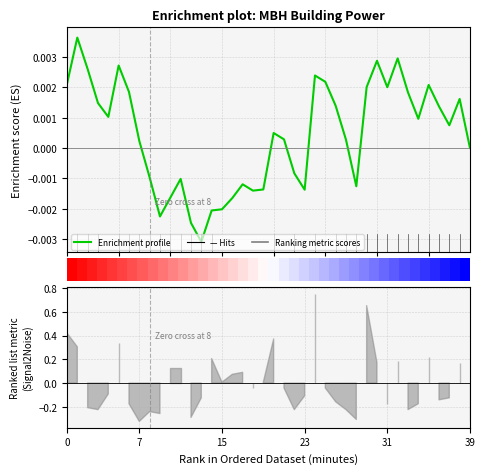

The chart shows a value of -0.0 at 22. True or false?

True